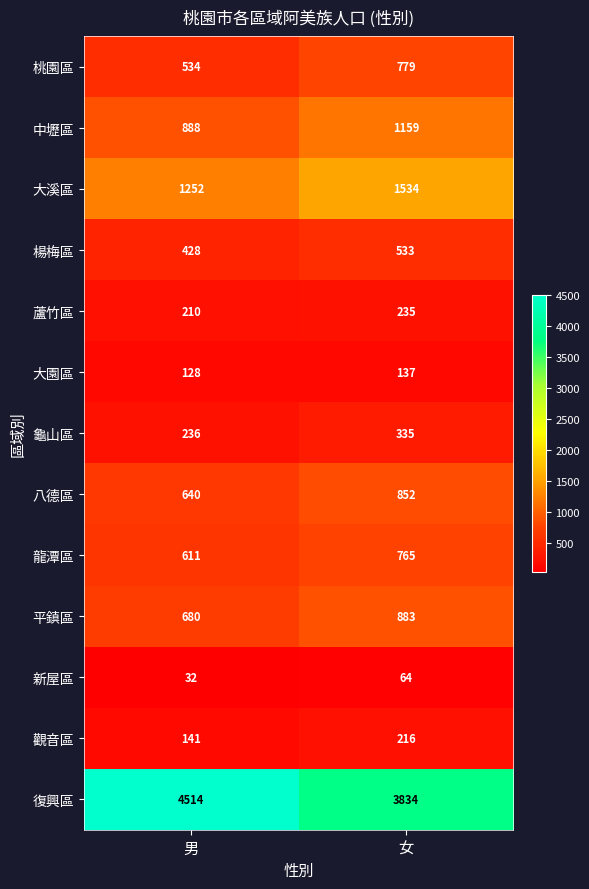

Which series has the largest range (max minus min)?

復興區